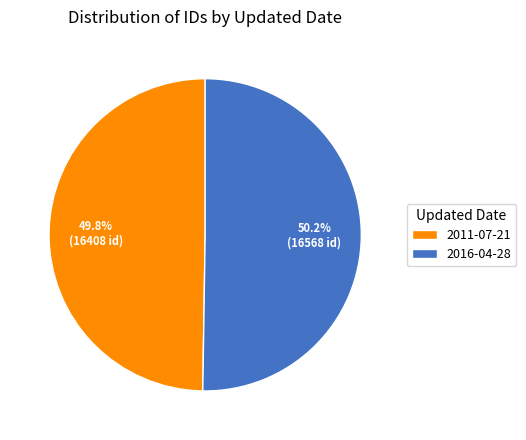

What is the ratio of the value at 2011-07-21 to the value at 2016-04-28?

1.0